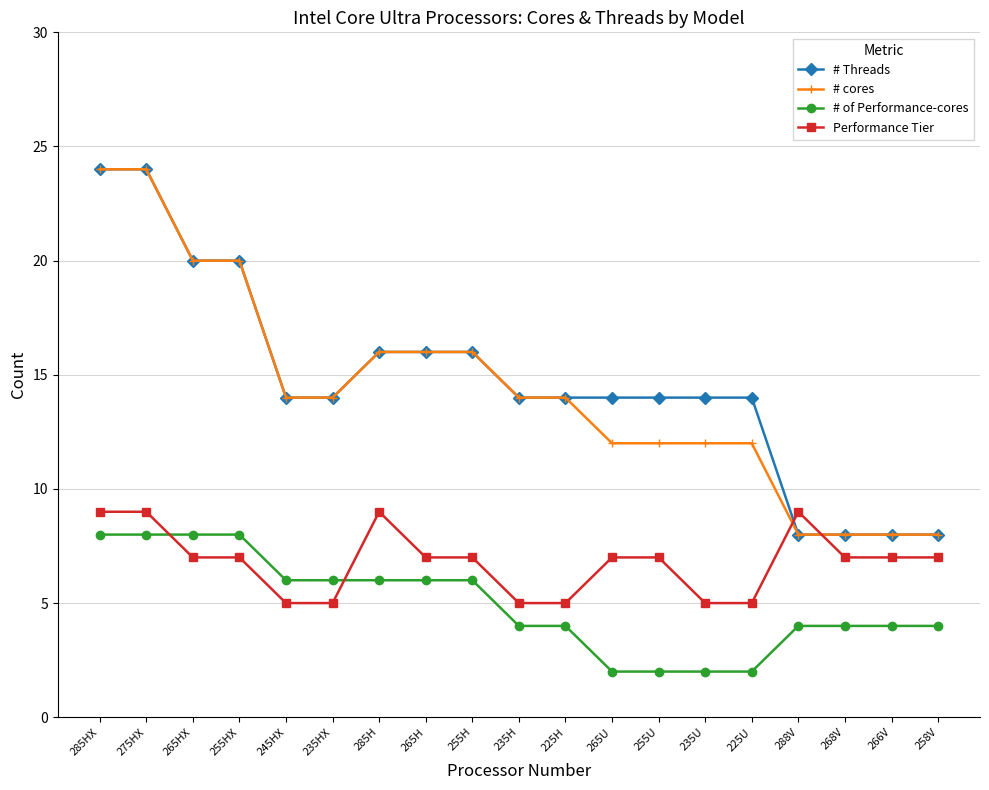

Is it true that Performance Tier equals 6 at 285H?

False